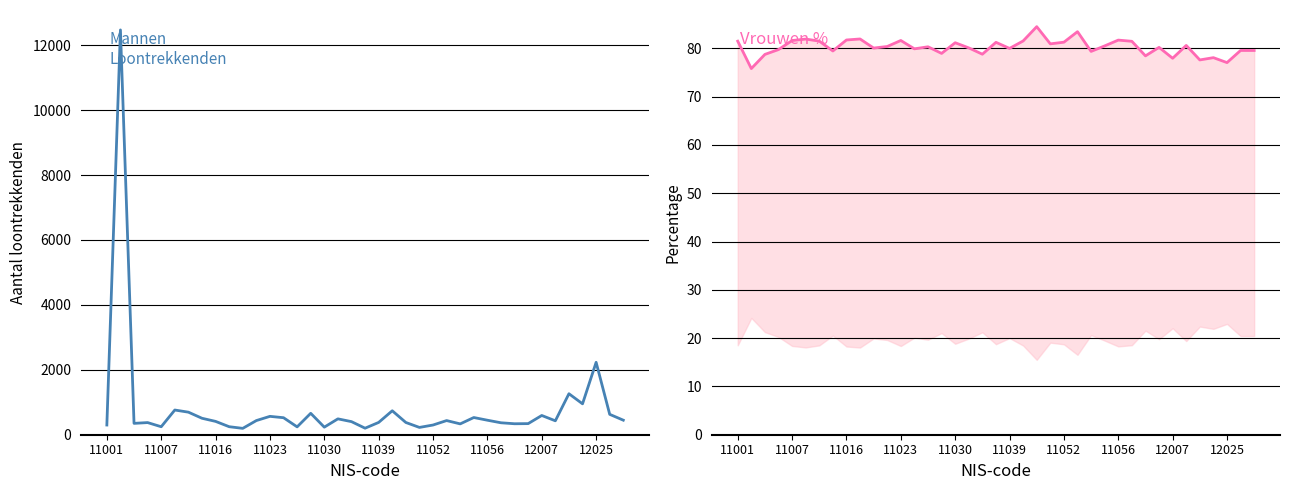

How many lines are shown in the chart?

2